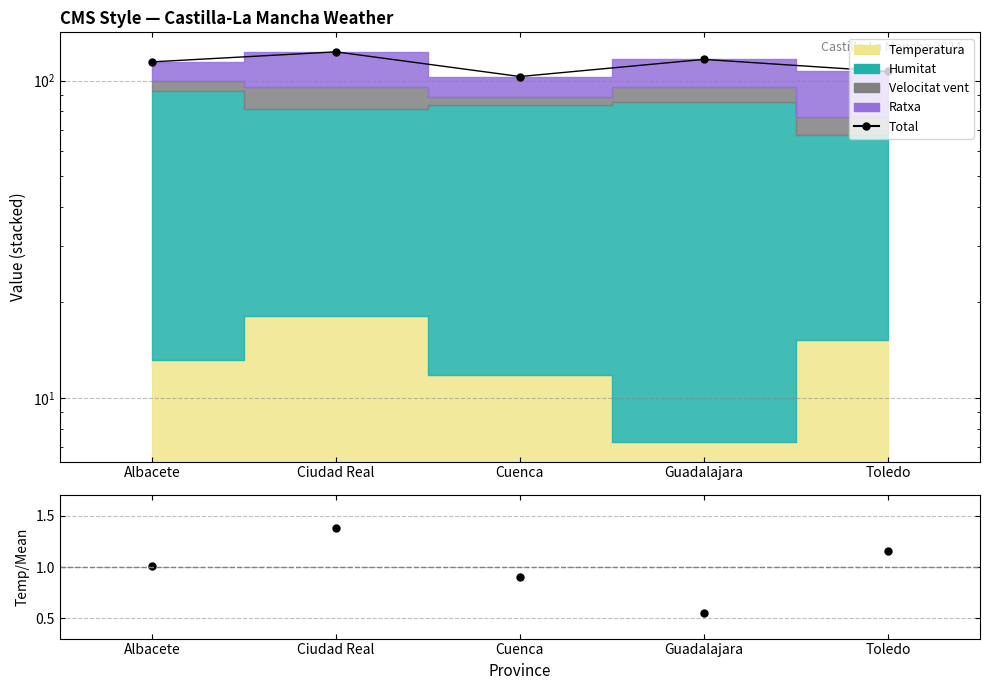

Rank the categories by Total value from lowest to highest.

Cuenca, Toledo, Albacete, Guadalajara, Ciudad Real